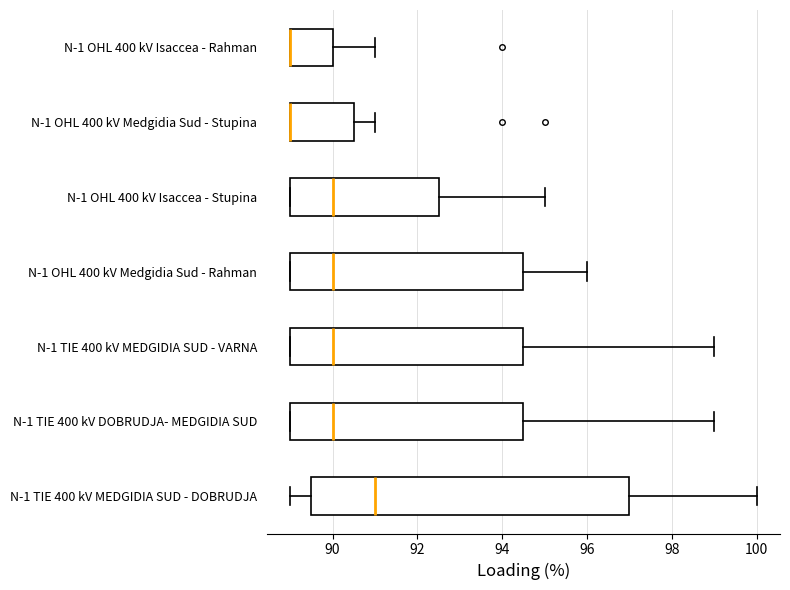

Reading bottom to top, transcribe this box plot: for each box, give where its median line is, the range the box spans, and where its two whiskers end, as read against the x-axis. The values are not printed on the chart, so give them approximately, as read against the axis.

N-1 TIE 400 kV MEDGIDIA SUD - DOBRUDJA: median 91.0, box 89.6 to 97.0, whiskers 89.0 to 100.0
N-1 TIE 400 kV DOBRUDJA- MEDGIDIA SUD: median 90.0, box 89.0 to 94.6, whiskers 89.0 to 99.0
N-1 TIE 400 kV MEDGIDIA SUD - VARNA: median 90.0, box 89.0 to 94.6, whiskers 89.0 to 99.0
N-1 OHL 400 kV Medgidia Sud - Rahman: median 90.0, box 89.0 to 94.6, whiskers 89.0 to 96.0
N-1 OHL 400 kV Isaccea - Stupina: median 90.0, box 89.0 to 92.6, whiskers 89.0 to 95.0
N-1 OHL 400 kV Medgidia Sud - Stupina: median 89.0 (drawn on the box's left edge), box 89.0 to 90.6, whiskers 89.0 to 91.0
N-1 OHL 400 kV Isaccea - Rahman: median 89.0 (drawn on the box's left edge), box 89.0 to 90.0, whiskers 89.0 to 91.0